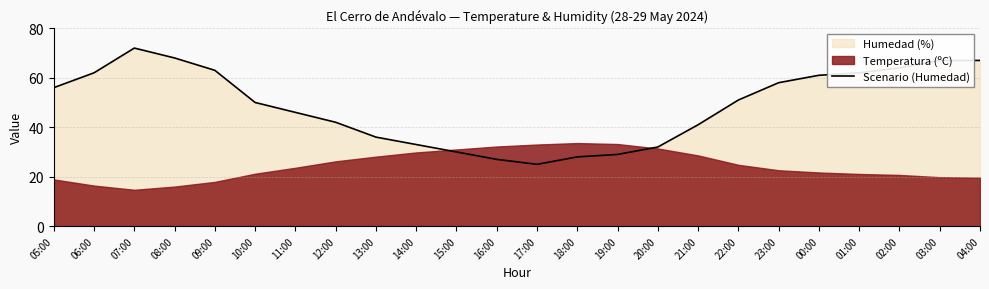

True or false: there are more than 0 points higher than both neighbors.

True